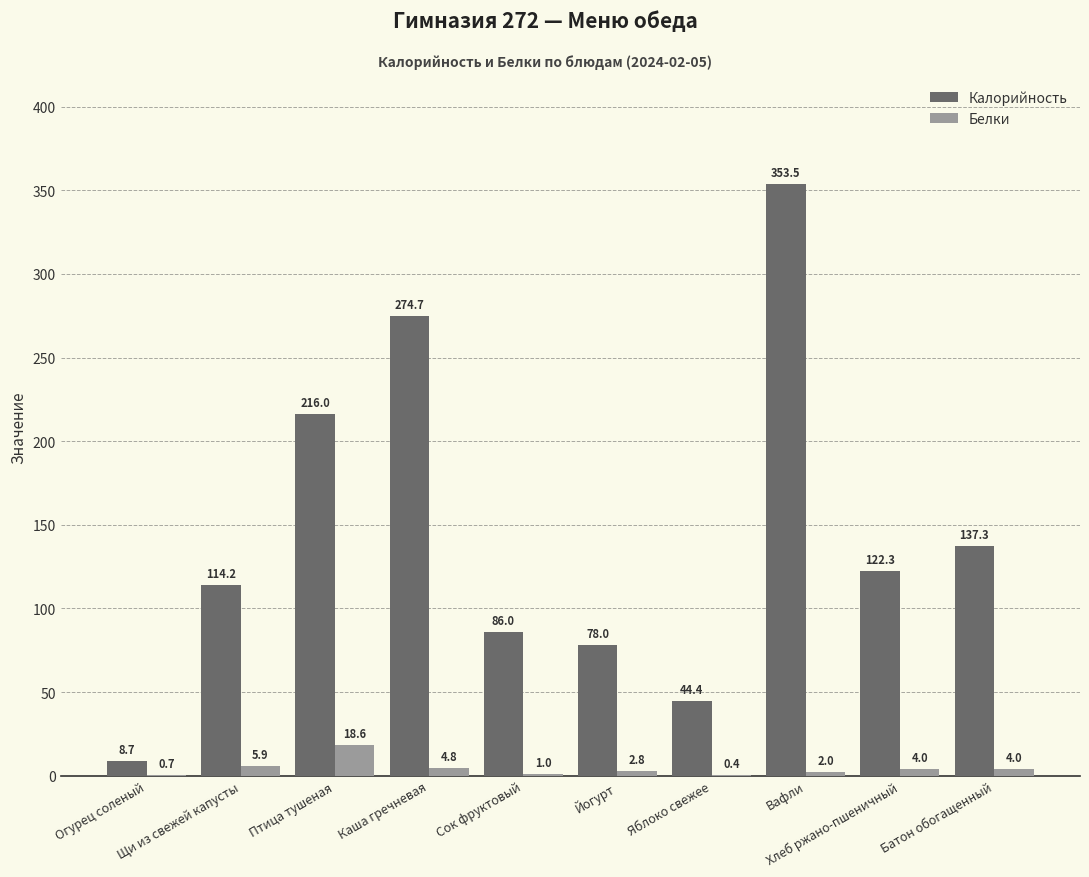

What are all the series names shown in the legend?

Калорийность, Белки